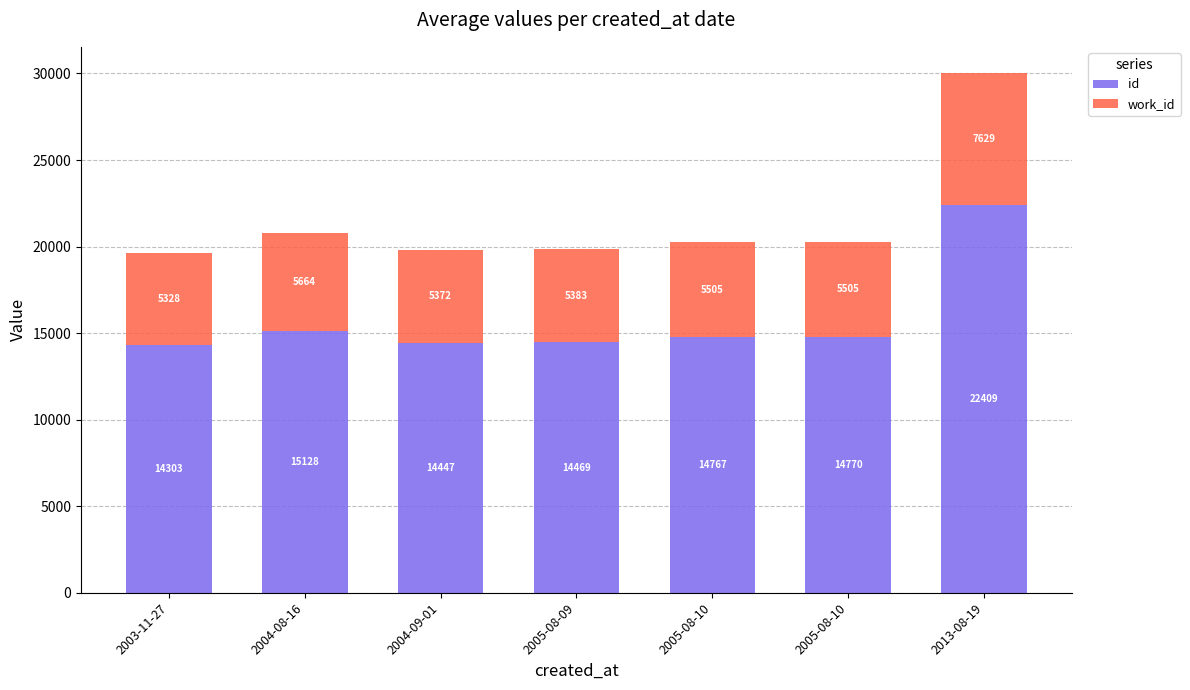

Is it true that work_id equals 5505 at 2005-08-10?

True